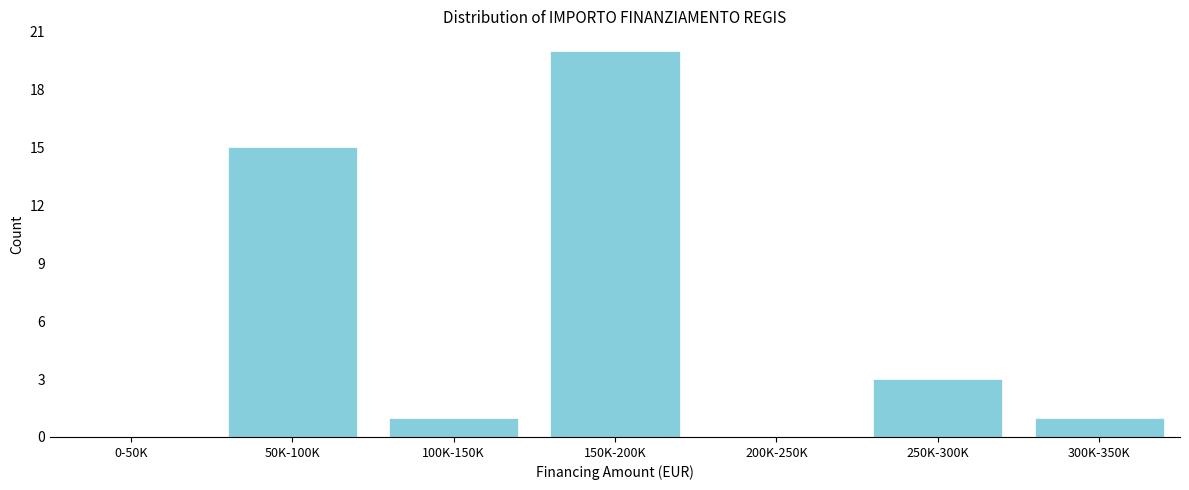

Reading right to left, transcribe all the data shown in this chart.

300K-350K=1	250K-300K=3	200K-250K=0	150K-200K=20	100K-150K=1	50K-100K=15	0-50K=0